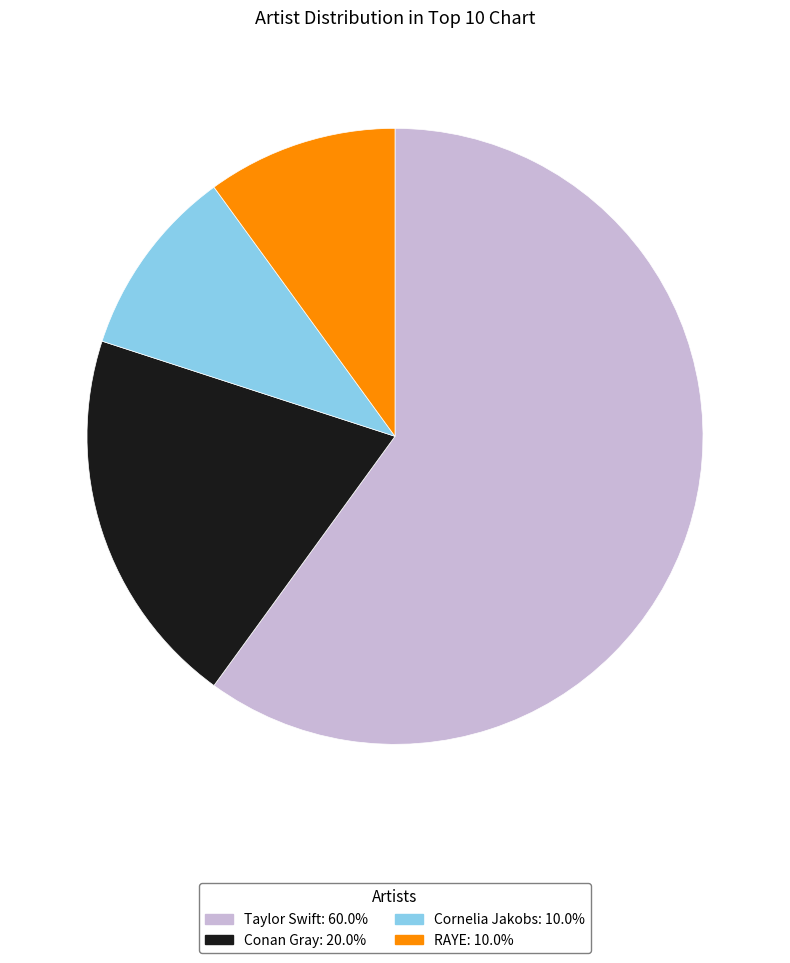

How many segments does this pie chart have?

4